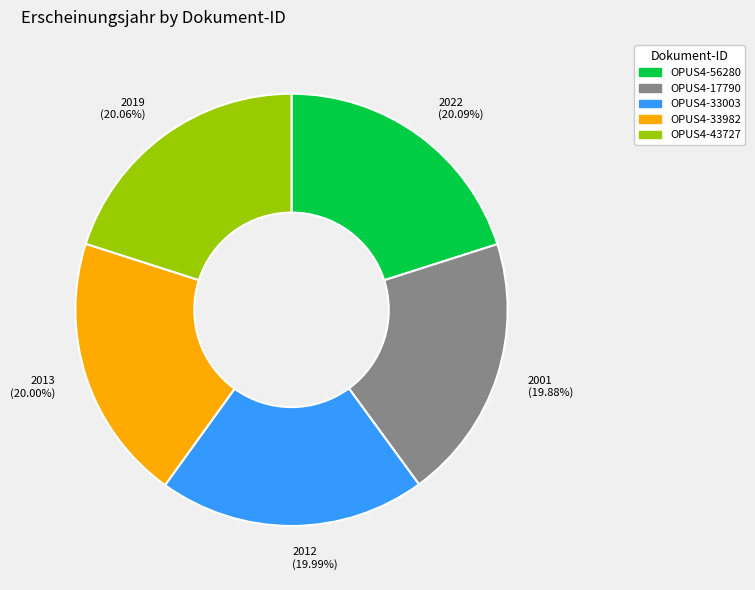

Does OPUS4-56280 represent more than half of the total?

No